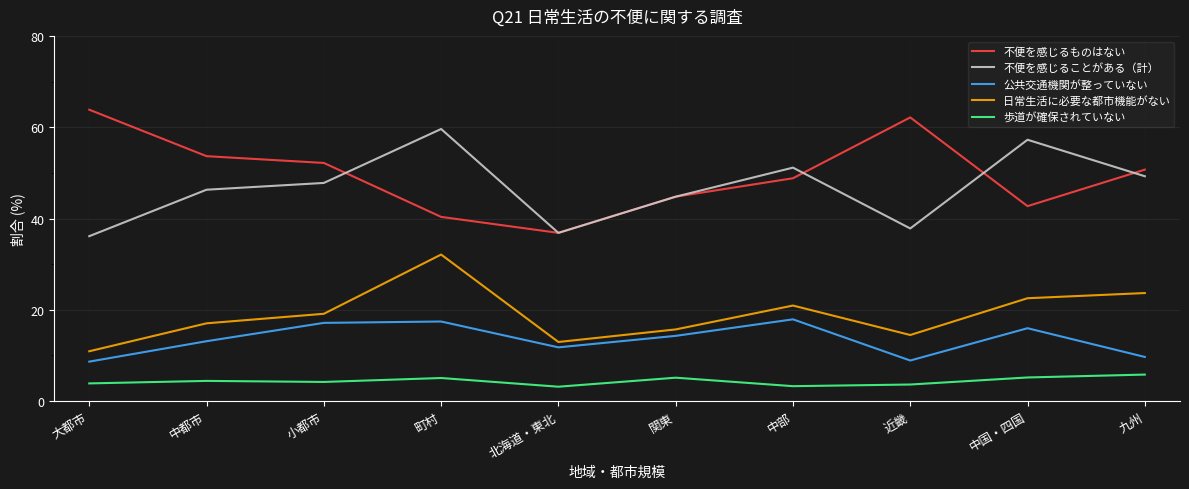

Rank the series by their maximum value, from lowest to highest.

歩道が確保されていない, 公共交通機関が整っていない, 日常生活に必要な都市機能がない, 不便を感じることがある（計）, 不便を感じるものはない